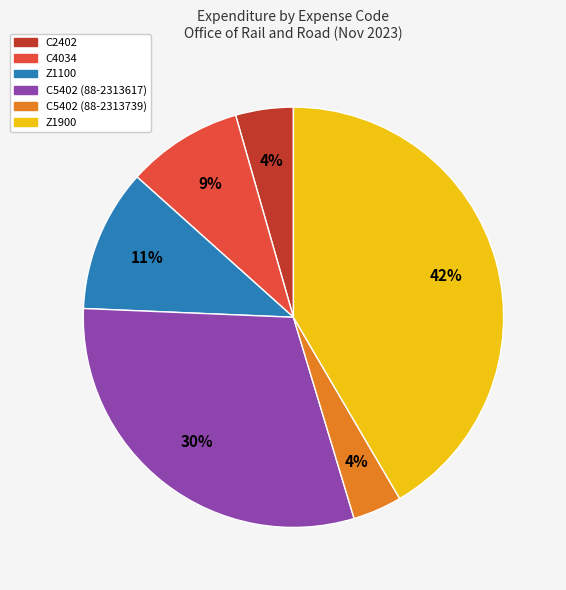

Count the number of slices in the pie.

6